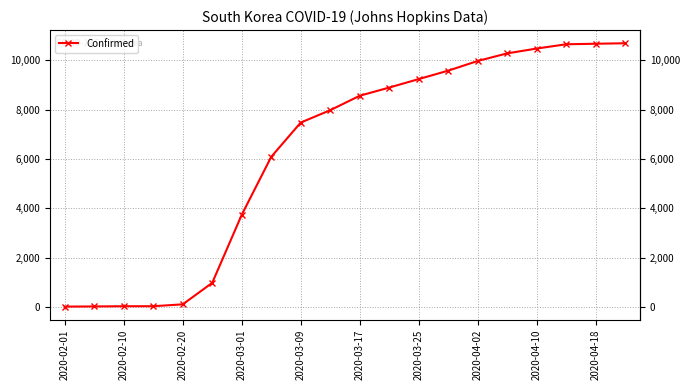

What is the difference between the second highest and minimum values?

10662